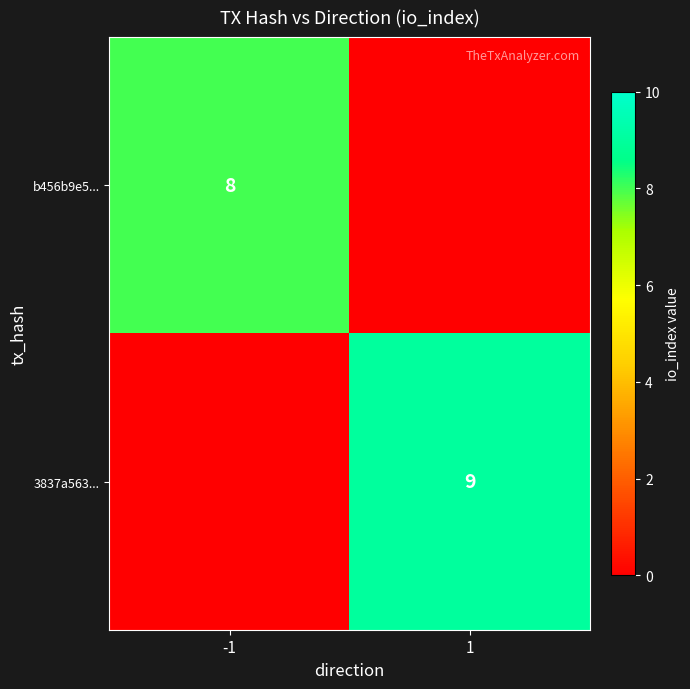

At how many categories does at least one series exceed 2?

2